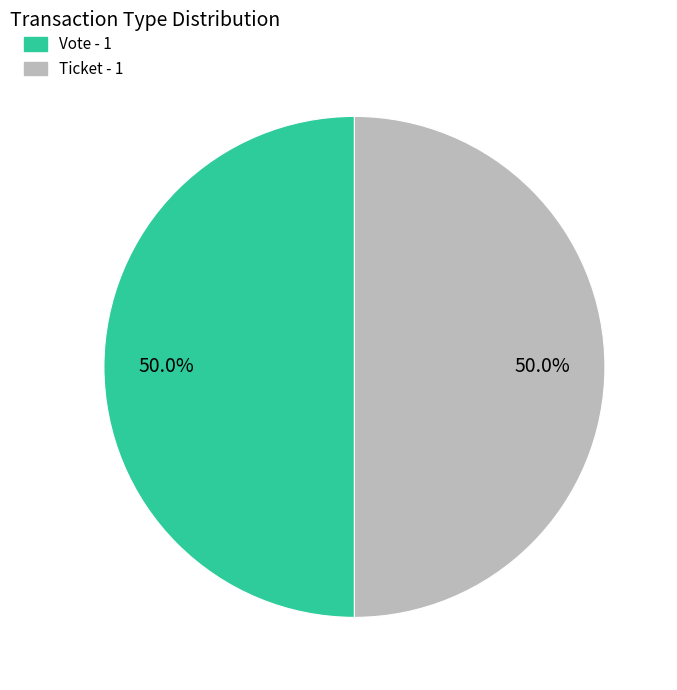

How many slices are in this pie chart?

2